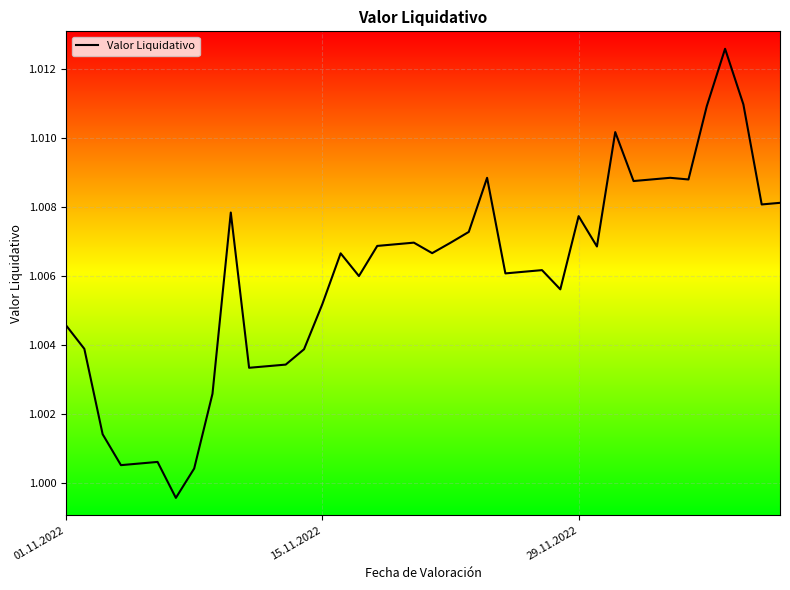

True or false: there are more than 2 points higher than both neighbors.

True